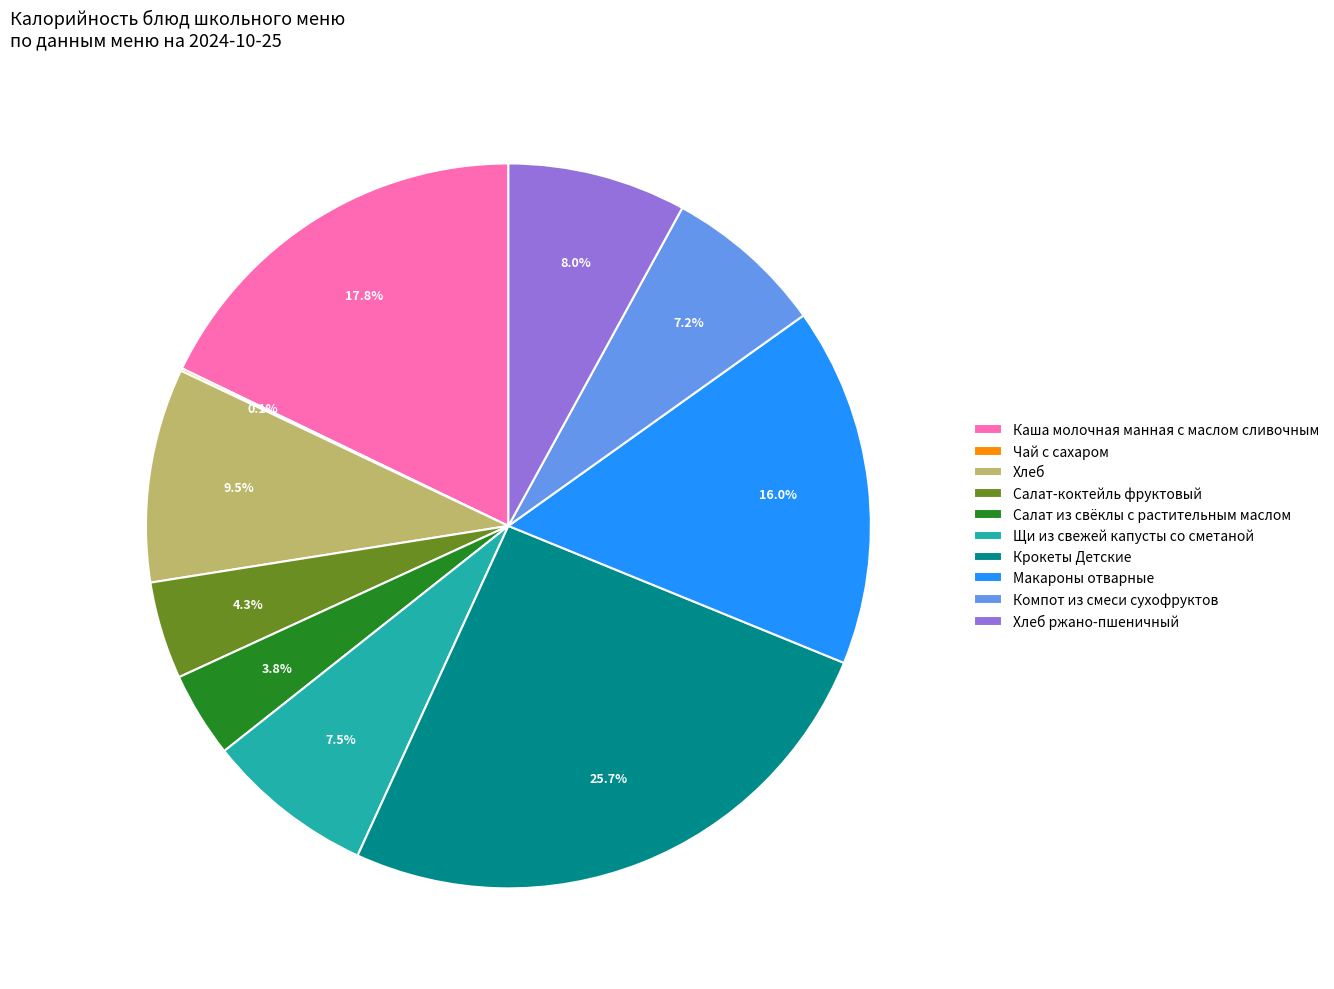

To the nearest percent, what is the average slice percentage?

10%